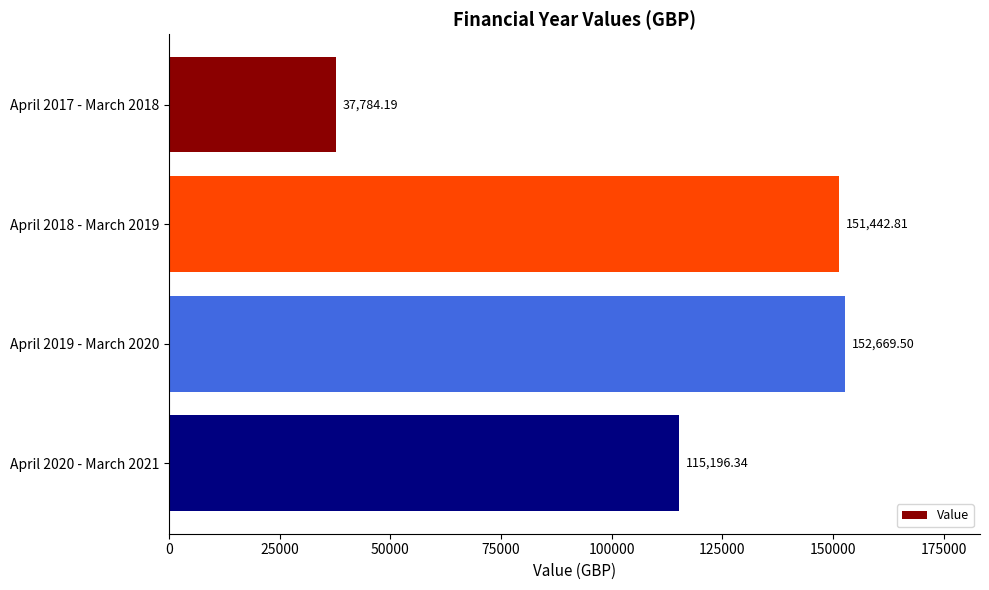

What is the difference between the maximum and minimum values?

114885.3